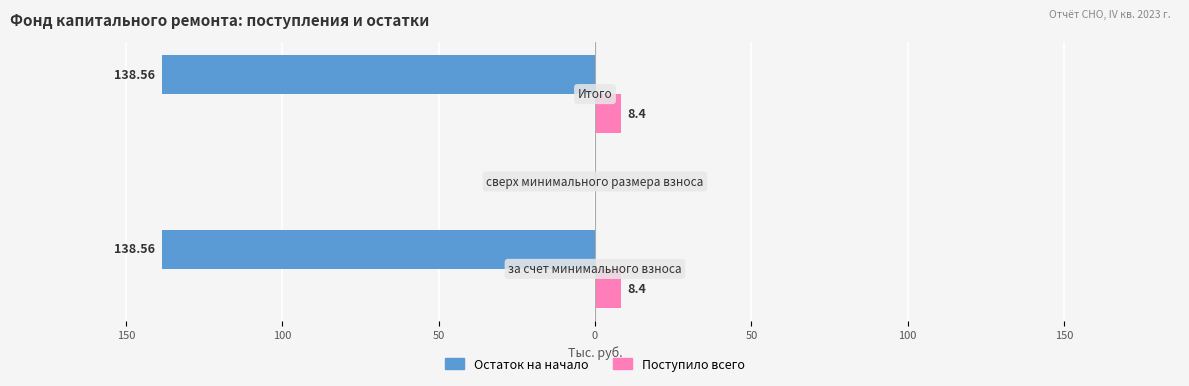

What are all the series names shown in the legend?

Остаток на начало, Поступило всего